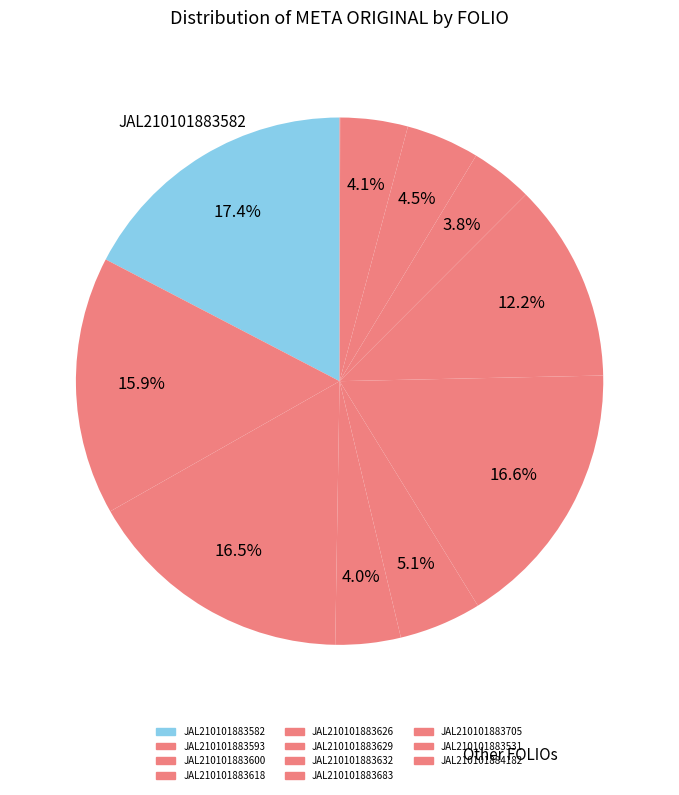

Which category has the smallest portion of the pie?

JAL210101884182